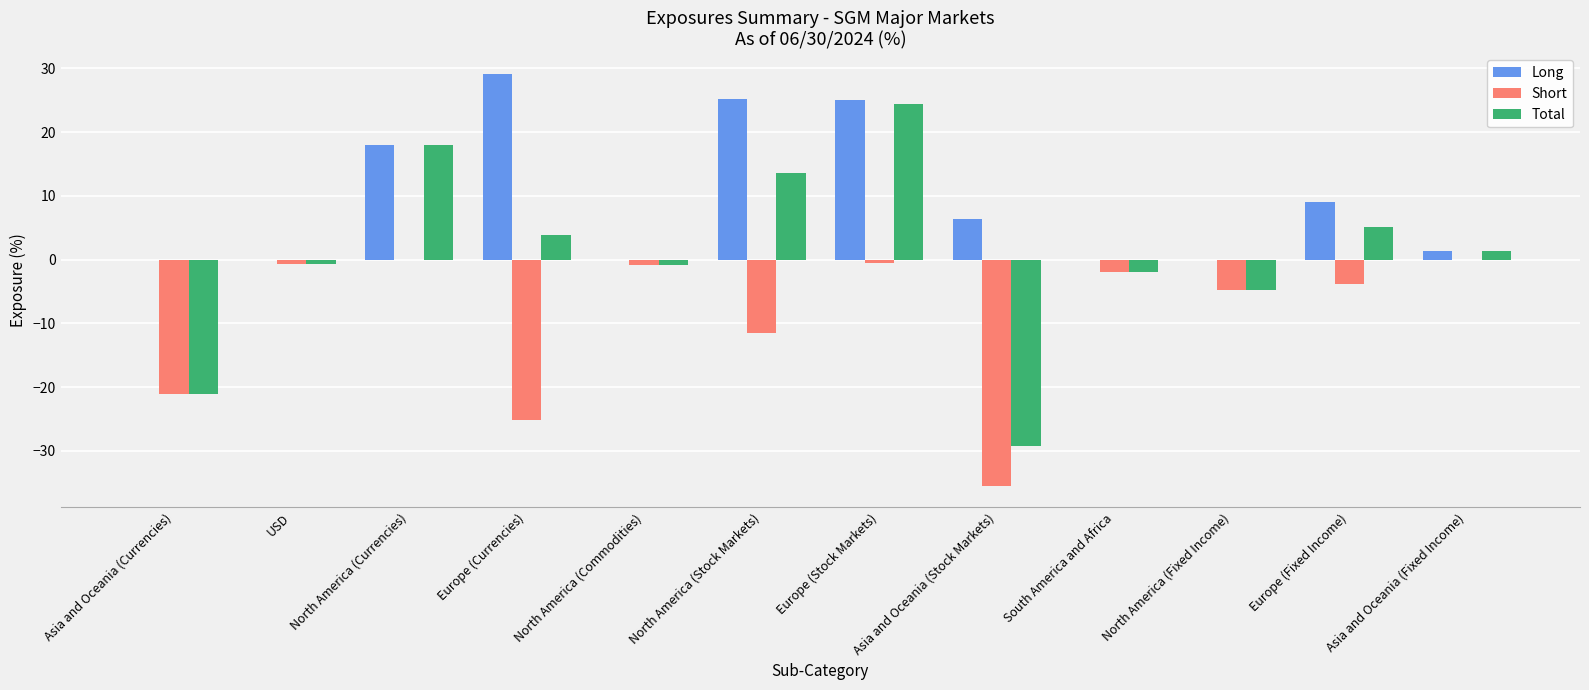

How many data points does each series have?

12